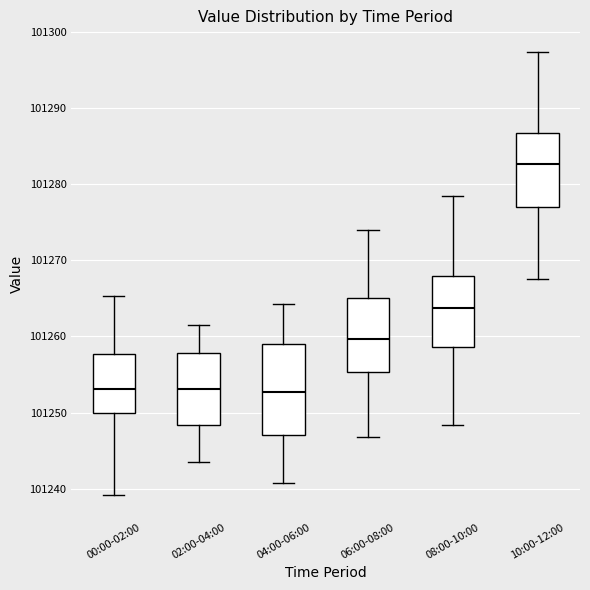

Reading left to right, read every box against the y-axis: the position of its median line, the range the box covers, and the ends of its whiskers. The values are not printed on the chart, so give them approximately, as read against the axis.

00:00-02:00: median 101253, box 101250 to 101258, whiskers 101239 to 101265
02:00-04:00: median 101253, box 101248 to 101258, whiskers 101244 to 101262
04:00-06:00: median 101253, box 101247 to 101259, whiskers 101241 to 101264
06:00-08:00: median 101260, box 101255 to 101265, whiskers 101247 to 101274
08:00-10:00: median 101264, box 101259 to 101268, whiskers 101248 to 101278
10:00-12:00: median 101283, box 101277 to 101287, whiskers 101268 to 101297